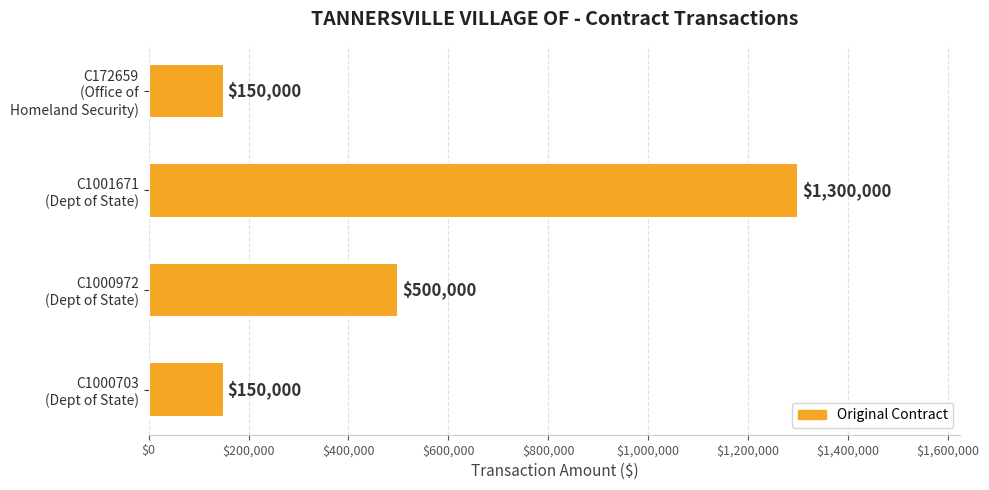

How many data points are less than 500000?

2